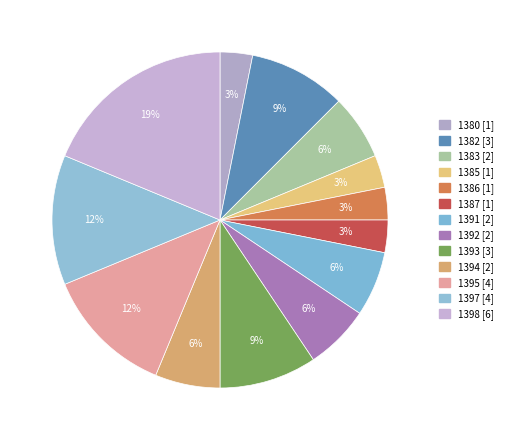

To the nearest percent, what percentage of the pie is 1393?

9%